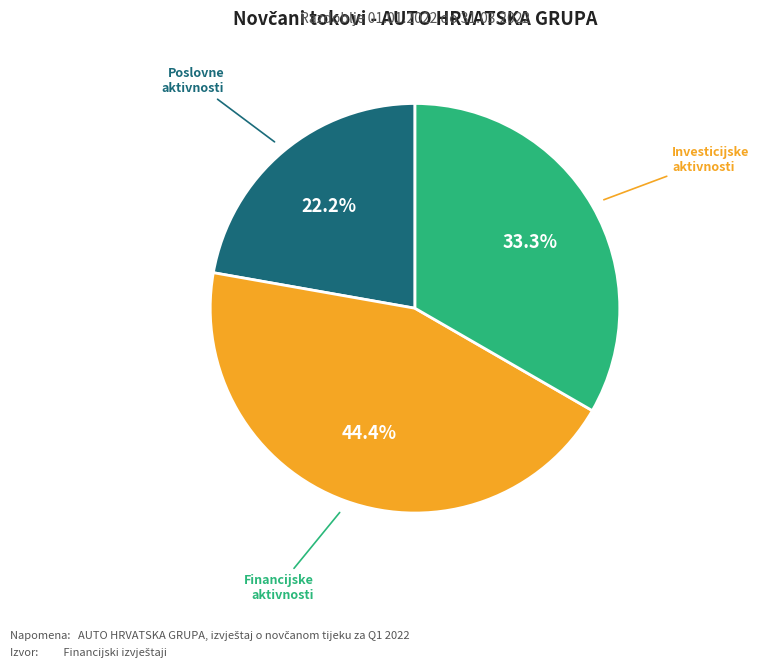

What portion of the pie excludes Poslovne aktivnosti?

77.8%